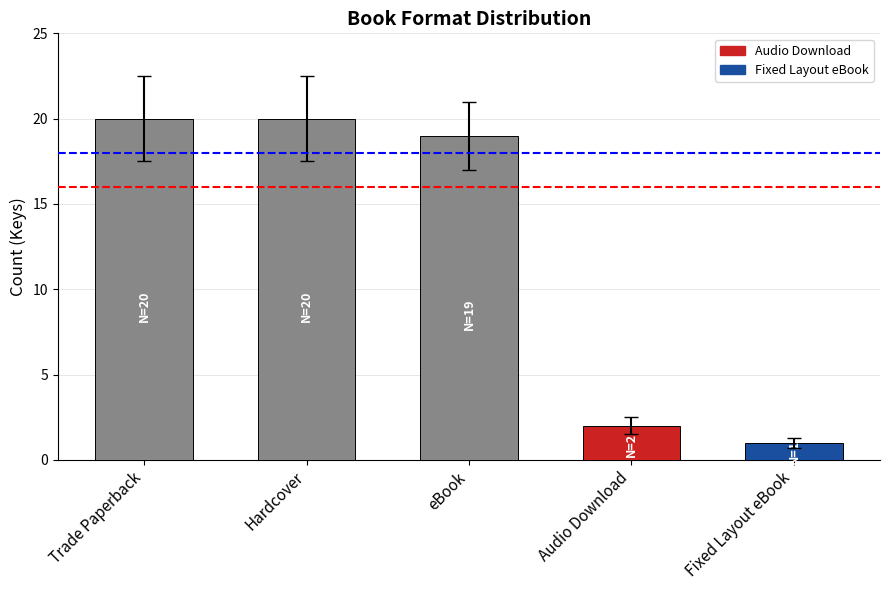

Which category has the highest value across all series?

Trade Paperback